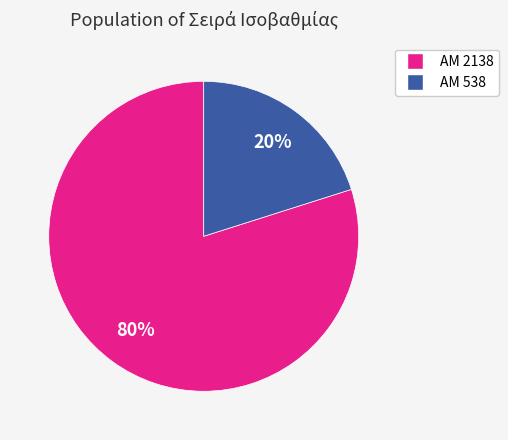

What percentage is the ΑΜ 2138 slice, to the nearest percent?

80%